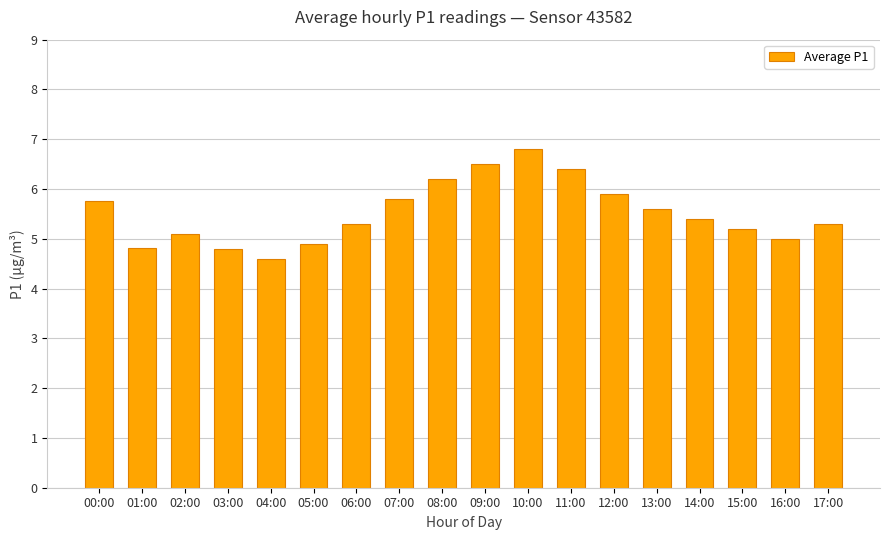

What is the greatest value displayed?

6.8